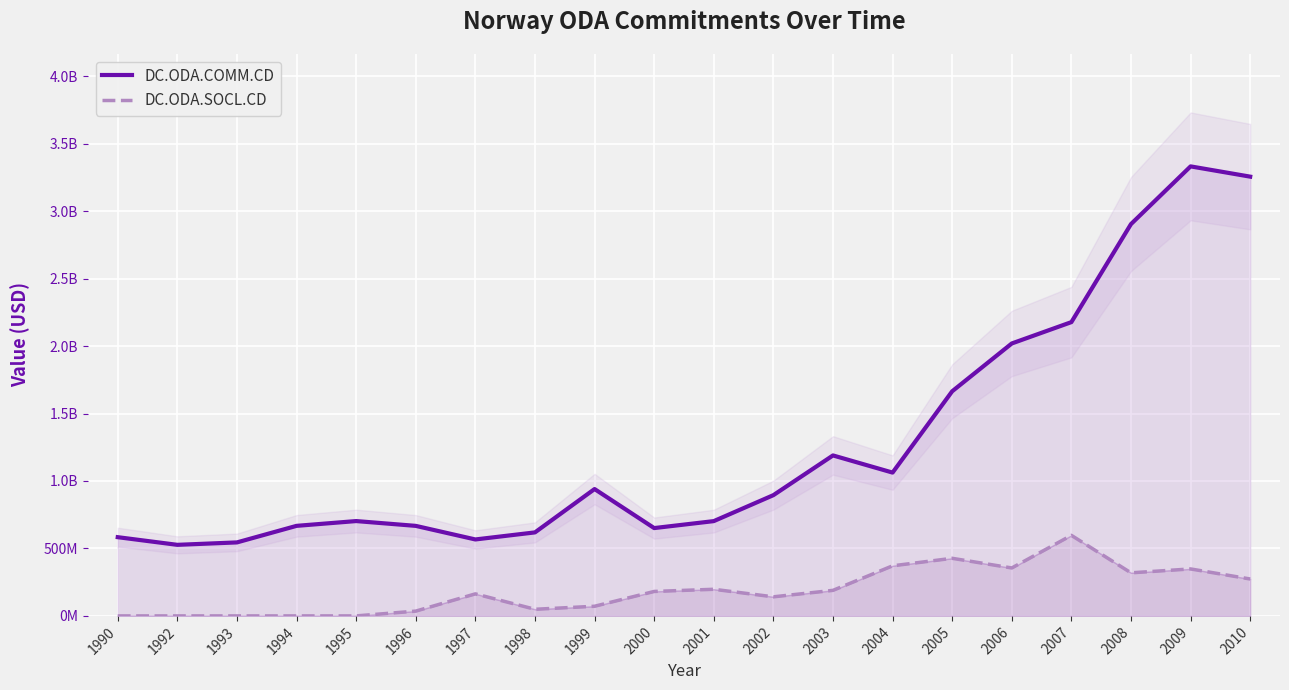

What is the difference between the second highest and minimum values in the DC.ODA.SOCL.CD series?

426920050